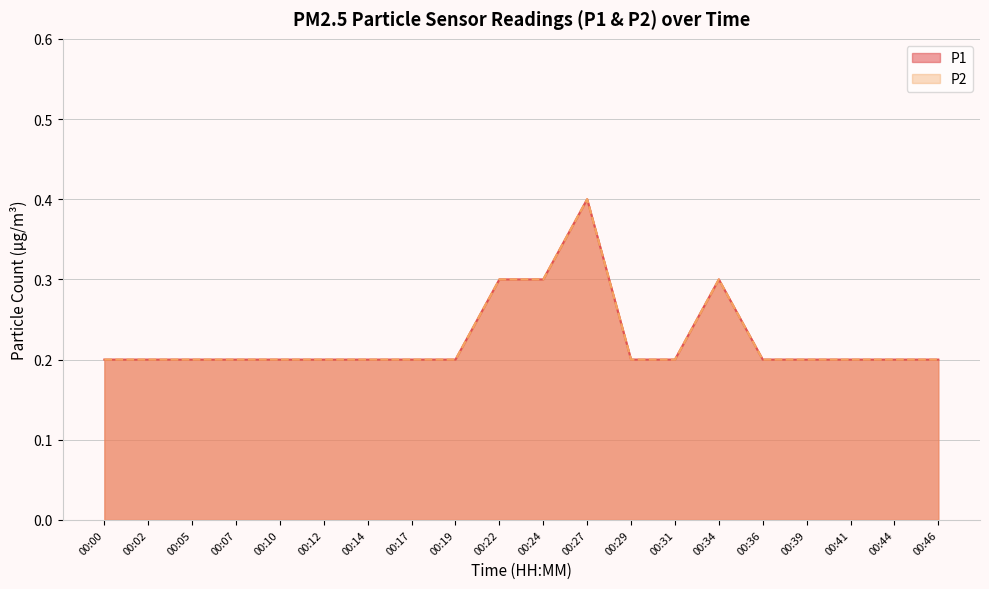

At how many categories does at least one series exceed 0?

20